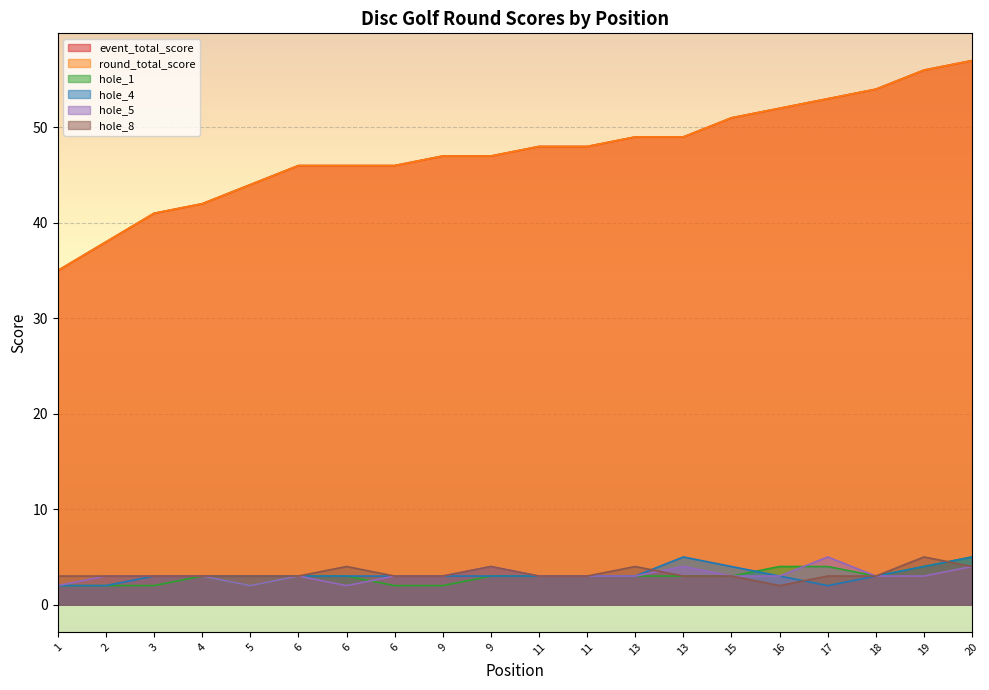

Does the chart display data point markers on the line(s)?

No